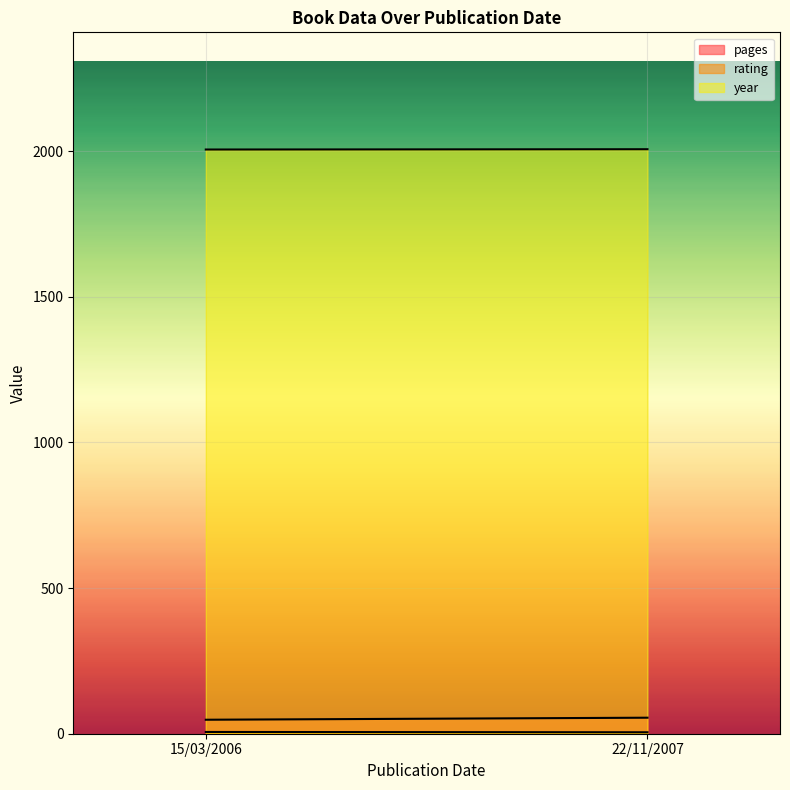

Reading left to right, list all the values displayed in this chart.

pages: 48	55
rating: 6	5
year: 2006	2007